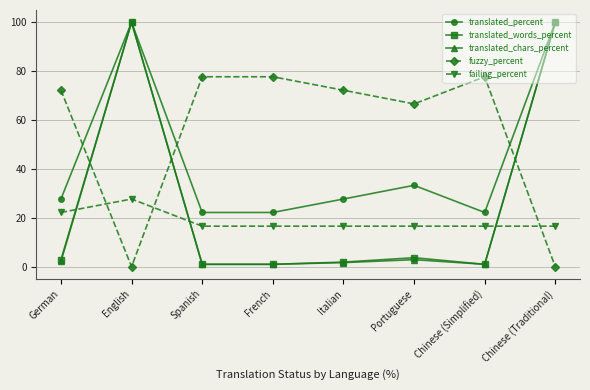

Which series ends up on top after the final intersection of fuzzy_percent and translated_words_percent?

translated_words_percent